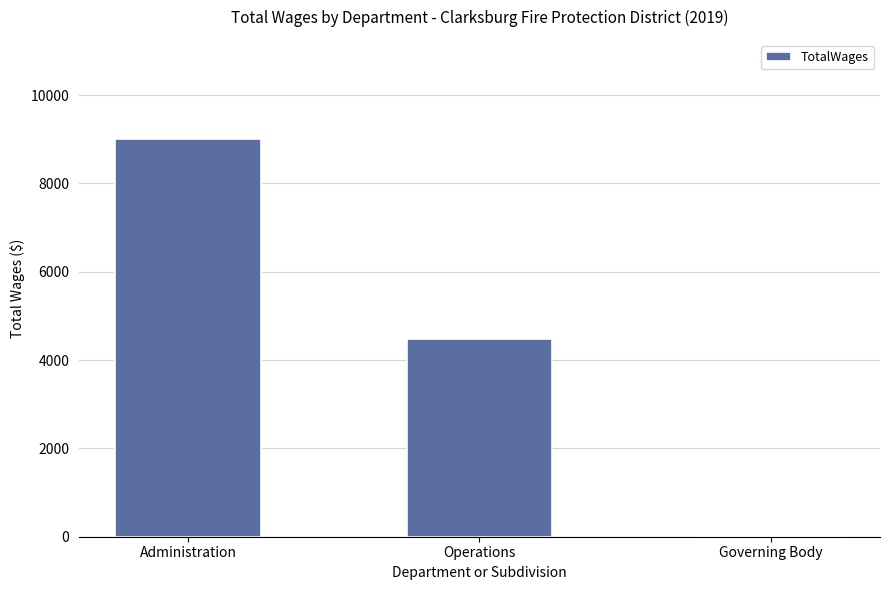

Count the number of data series in this chart.

1